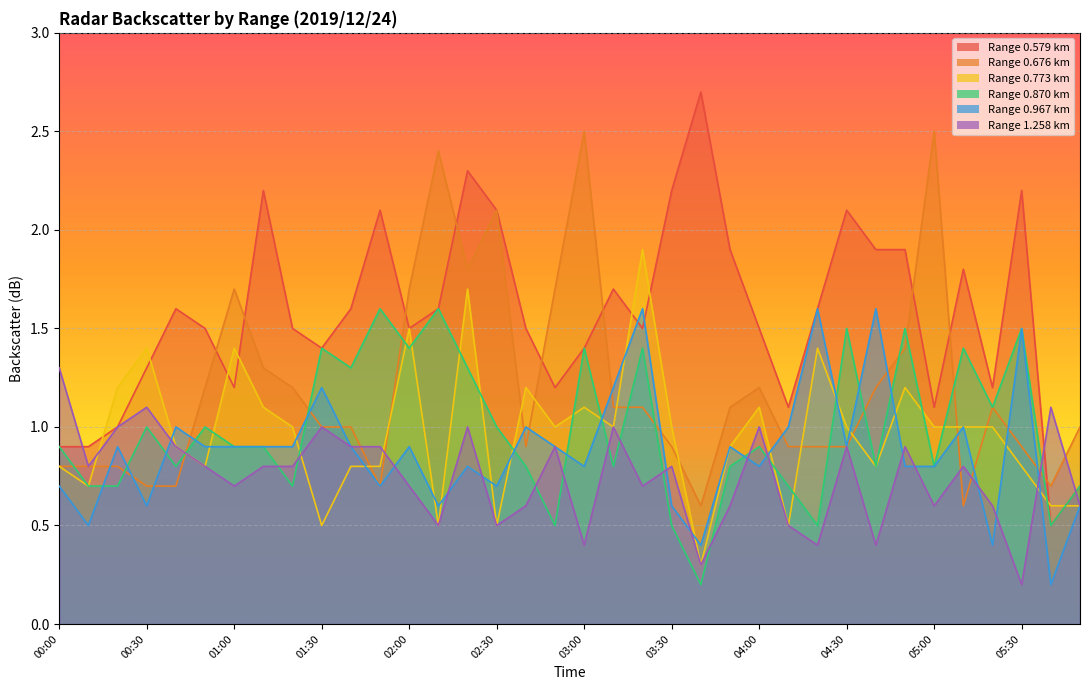

Reading left to right, what are all the values shown in this chart?

0.579: 0.9	0.9	1.0	1.3	1.6	1.5	1.2	2.2	1.5	1.4	1.6	2.1	1.5	1.6	2.3	2.1	1.5	1.2	1.4	1.7	1.5	2.2	2.7	1.9	1.5	1.1	1.6	2.1	1.9	1.9	1.1	1.8	1.2	2.2	0.5	0.7
0.676: 0.8	0.8	0.8	0.7	0.7	1.2	1.7	1.3	1.2	1.0	1.0	0.7	1.7	2.4	1.8	2.1	0.9	1.7	2.5	1.1	1.1	0.9	0.6	1.1	1.2	0.9	0.9	0.9	1.2	1.4	2.5	0.6	1.1	0.9	0.7	1.0
0.773: 0.8	0.7	1.2	1.4	0.9	0.8	1.4	1.1	1.0	0.5	0.8	0.8	1.5	0.5	1.7	0.5	1.2	1.0	1.1	1.0	1.9	1.0	0.3	0.9	1.1	0.5	1.4	1.0	0.8	1.2	1.0	1.0	1.0	0.8	0.6	0.6
0.870: 0.9	0.7	0.7	1.0	0.8	1.0	0.9	0.9	0.7	1.4	1.3	1.6	1.4	1.6	1.3	1.0	0.8	0.5	1.4	0.8	1.4	0.5	0.2	0.8	0.9	0.7	0.5	1.5	0.8	1.5	0.8	1.4	1.1	1.5	0.5	0.7
0.967: 0.7	0.5	0.9	0.6	1.0	0.9	0.9	0.9	0.9	1.2	0.9	0.7	0.9	0.6	0.8	0.7	1.0	0.9	0.8	1.2	1.6	0.6	0.4	0.9	0.8	1.0	1.6	0.9	1.6	0.8	0.8	1.0	0.4	1.5	0.2	0.6
1.258: 1.3	0.8	1.0	1.1	0.9	0.8	0.7	0.8	0.8	1.0	0.9	0.9	0.7	0.5	1.0	0.5	0.6	0.9	0.4	1.0	0.7	0.8	0.3	0.6	1.0	0.5	0.4	0.9	0.4	0.9	0.6	0.8	0.6	0.2	1.1	0.6